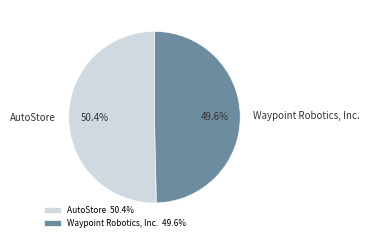

Is the sum of AutoStore and Waypoint Robotics, Inc. greater than half?

Yes